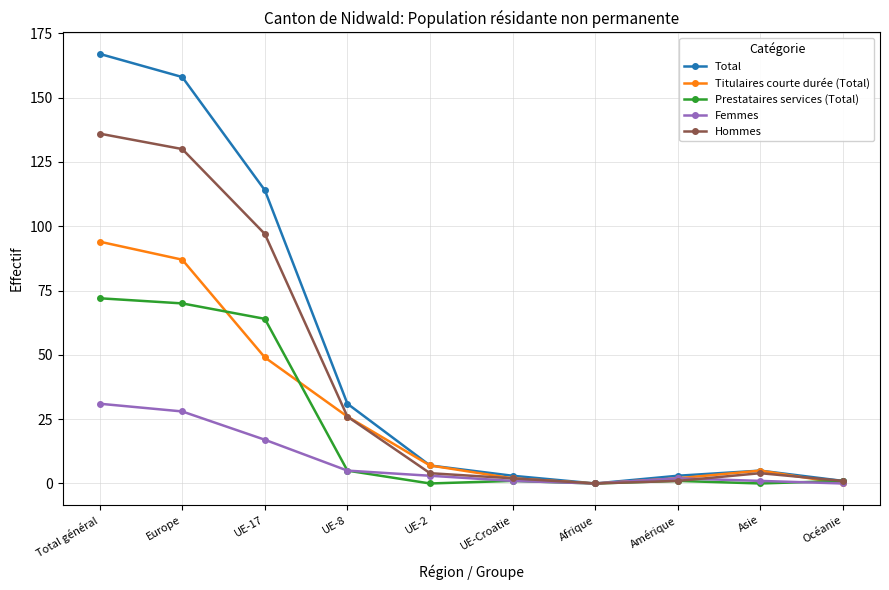

Count the number of categories in the chart.

10